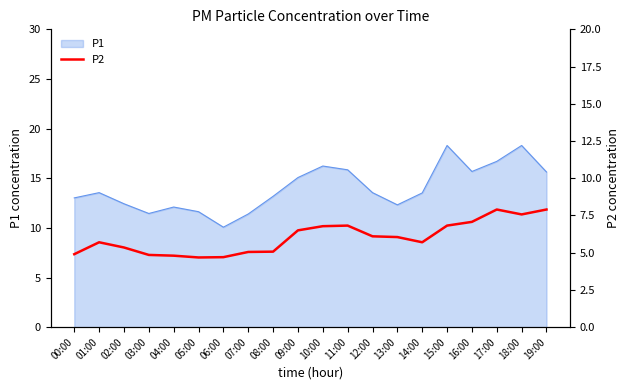

True or false: the data shows 10.3 at 18:00.

False